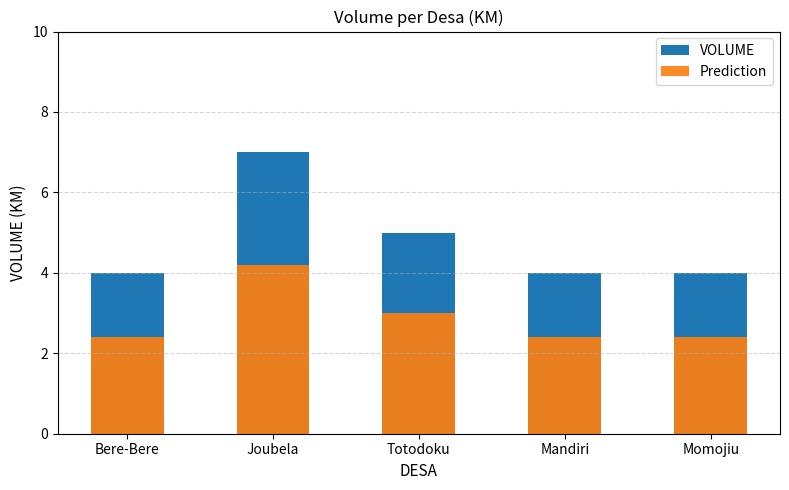

What is the average value of the Prediction series?

2.9